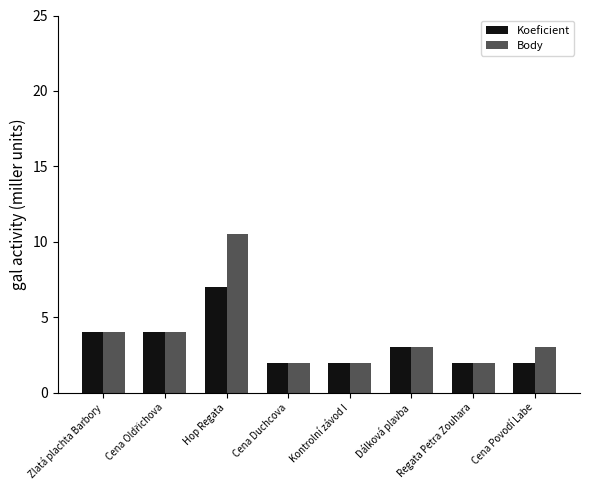

Does the chart contain stacked bars?

No